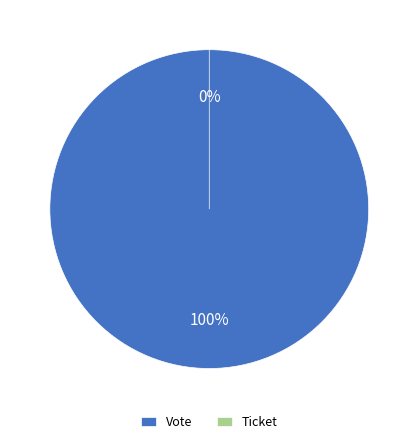

Is the sum of Ticket and Vote greater than half?

Yes